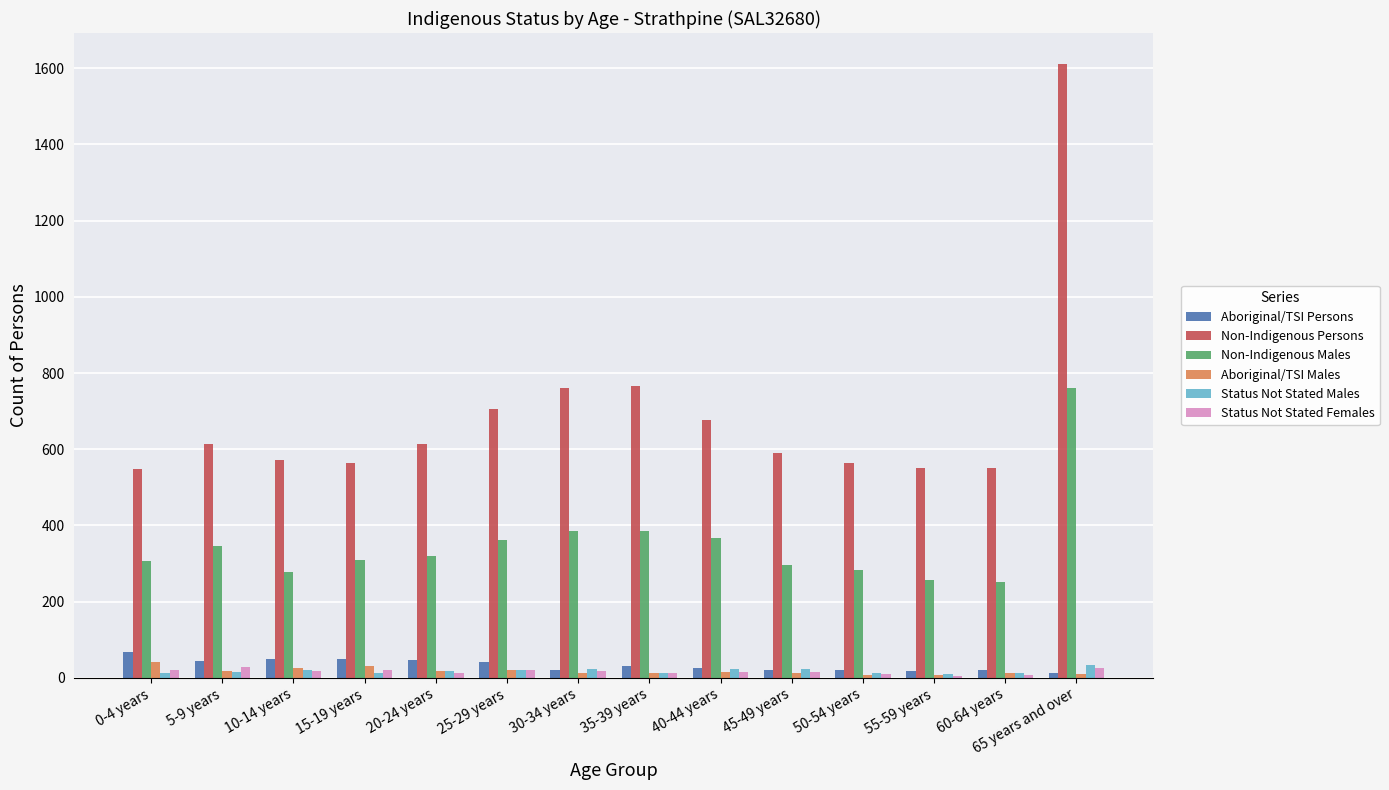

What is the approximate value of Aboriginal/TSI Males at 45-49 years?

12